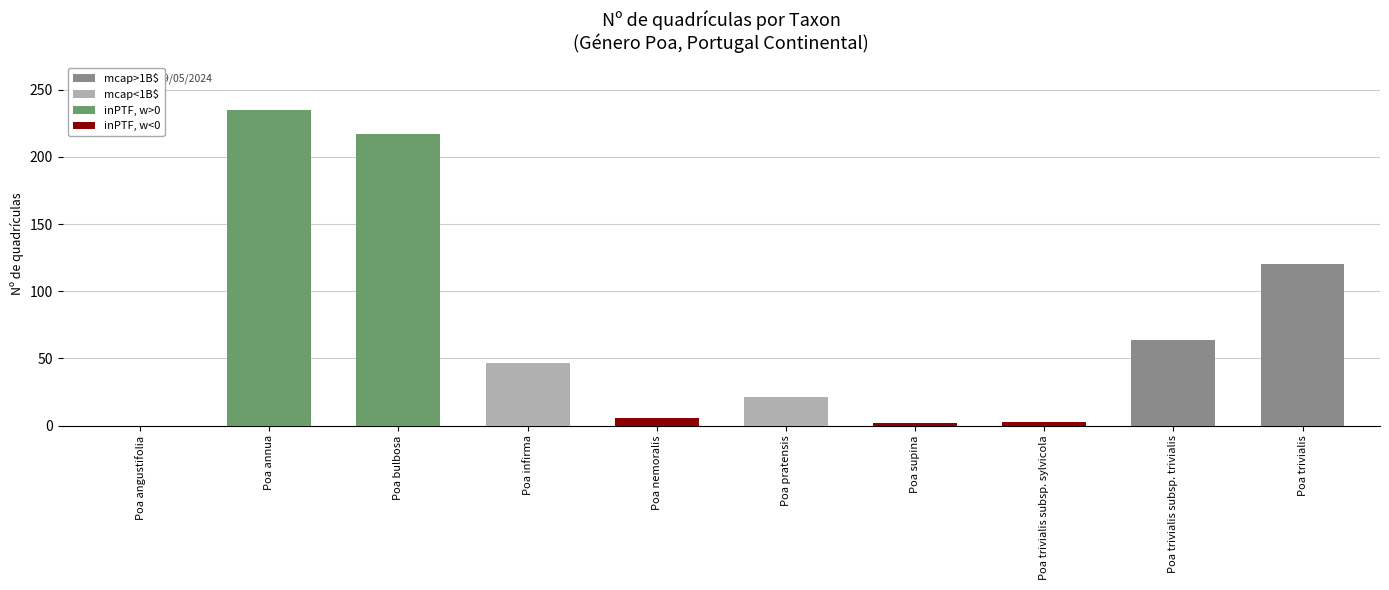

How many categories are shown in the chart?

10